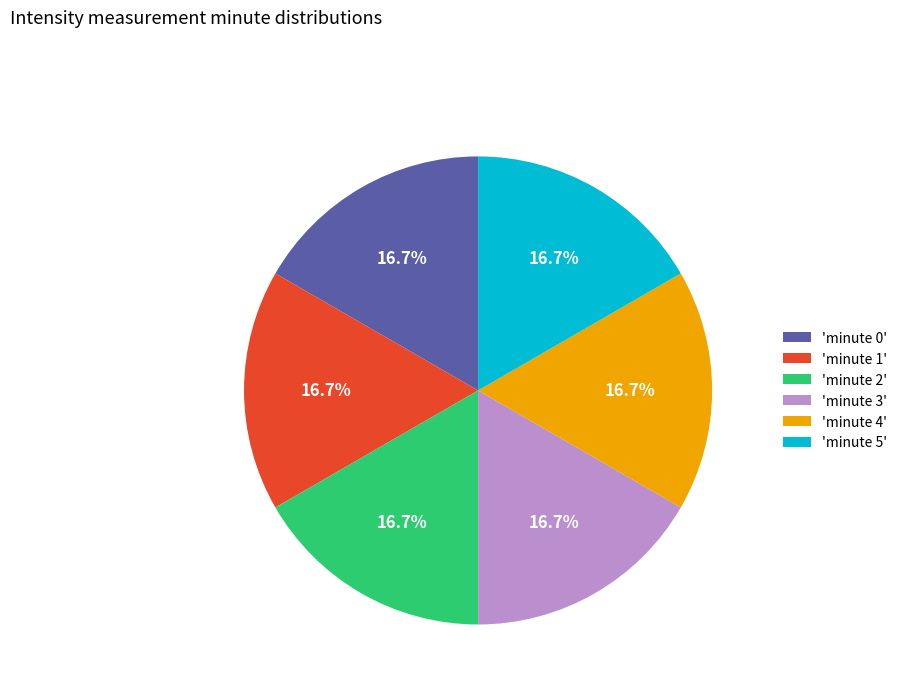

Is there any slice that represents more than half of the pie?

No